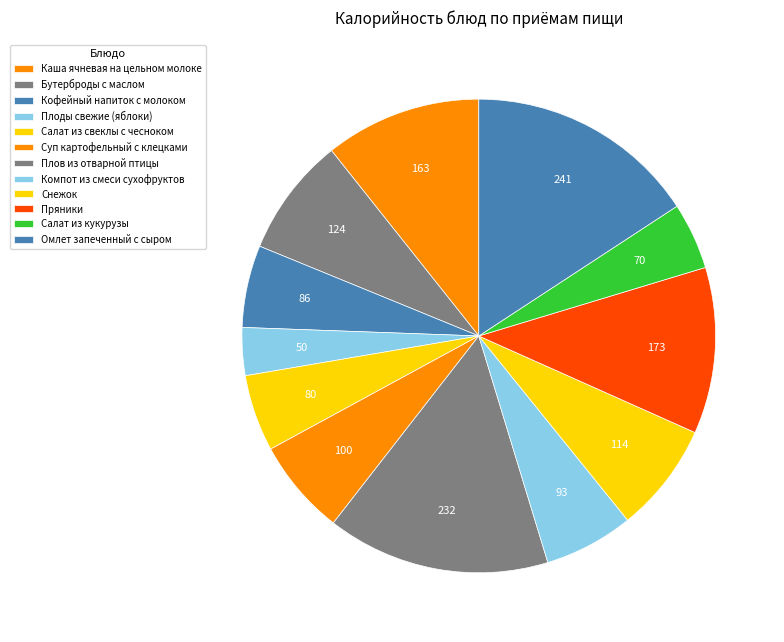

How many slices are in this pie chart?

12